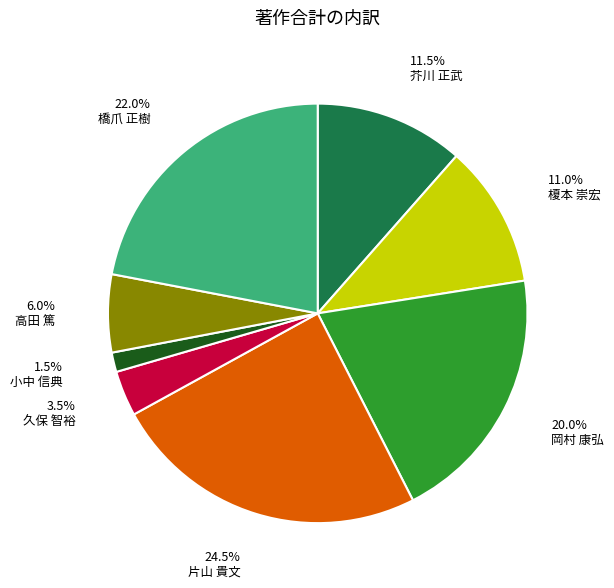

How many slices are in this pie chart?

8